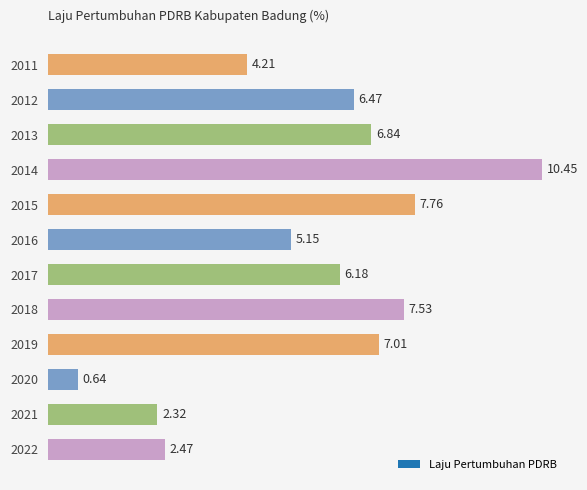

Are the bars horizontal?

Yes